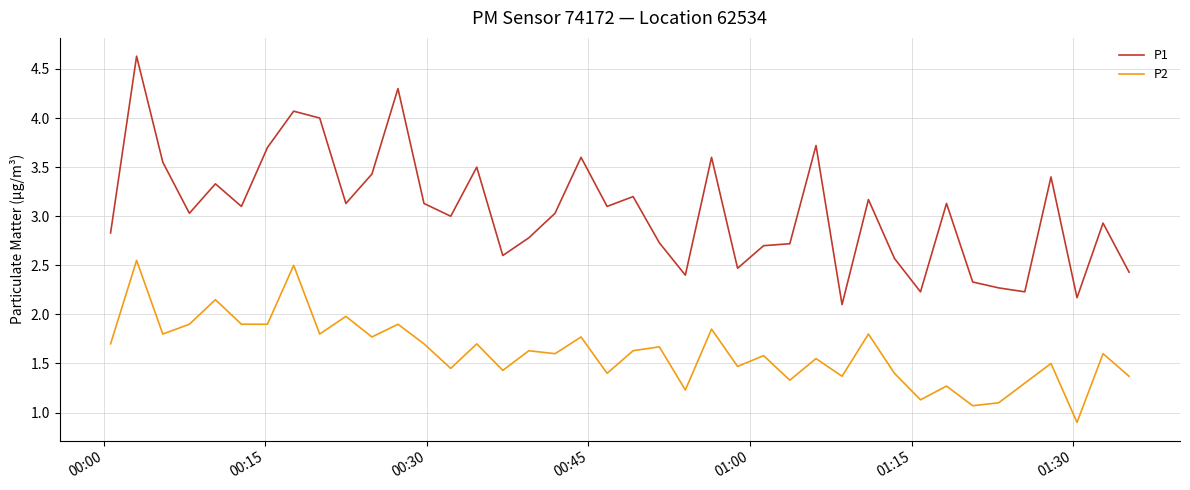

What are all the series names shown in the legend?

P1, P2